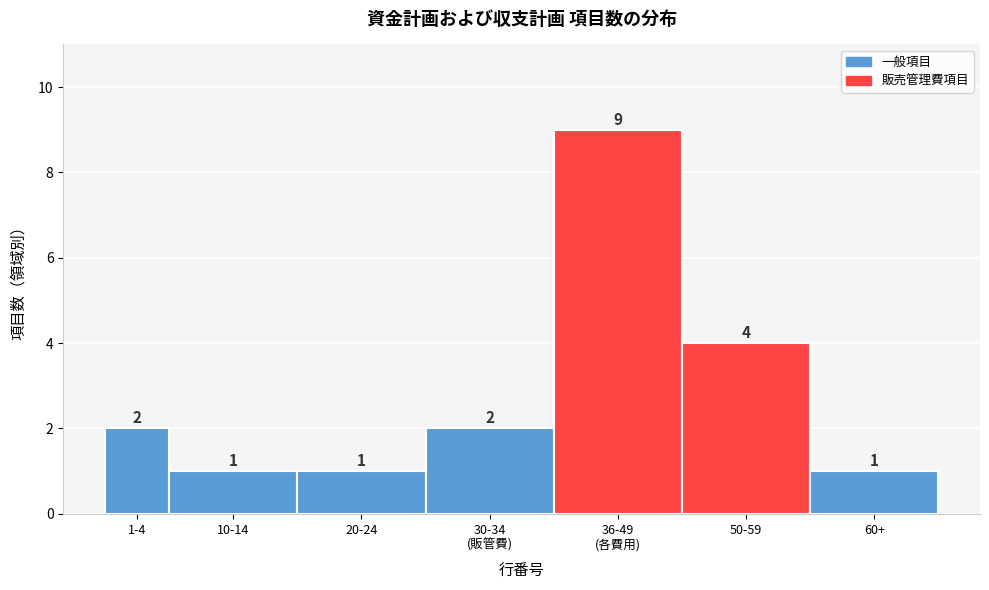

Reading left to right, what are all the values shown in this chart?

2	1	1	2	9	4	1